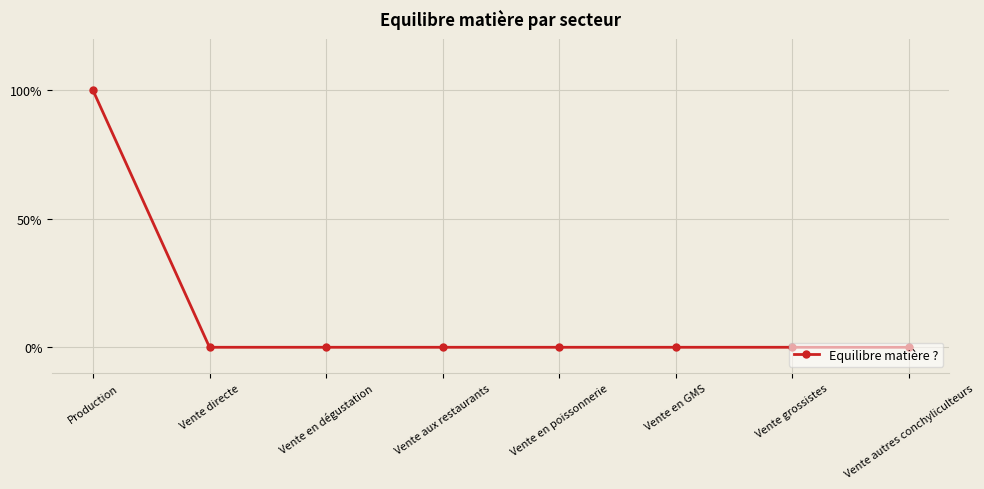

True or false: the data shows 2 at Production.

False